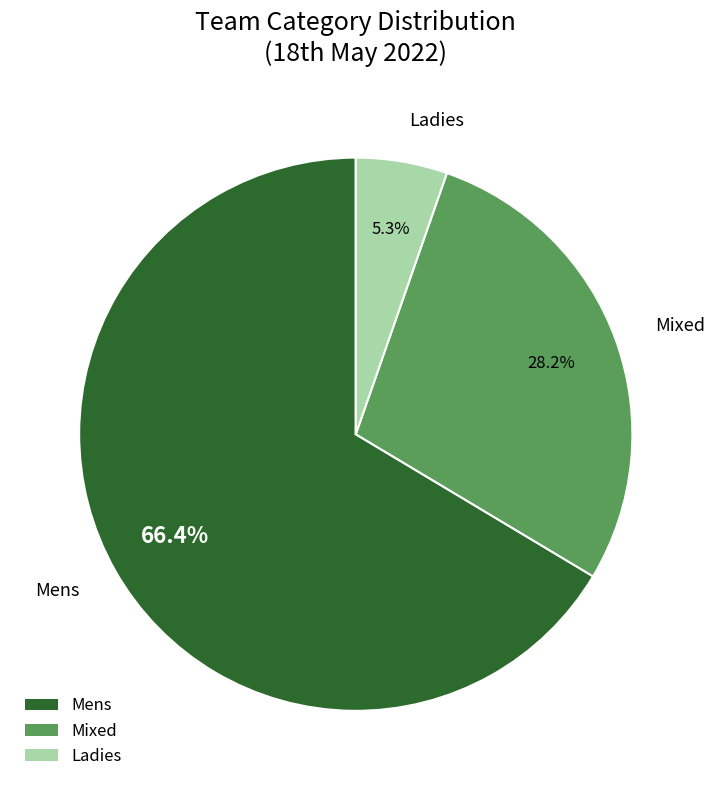

Which category has the biggest portion of the pie?

Mens